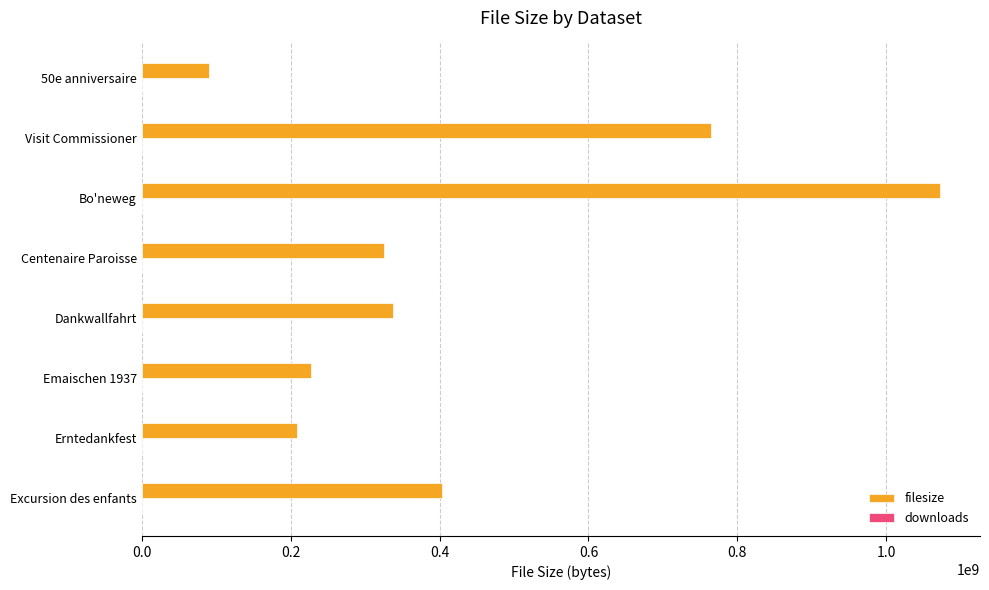

The value of filesize at Centenaire Paroisse is 178070581. True or false?

False